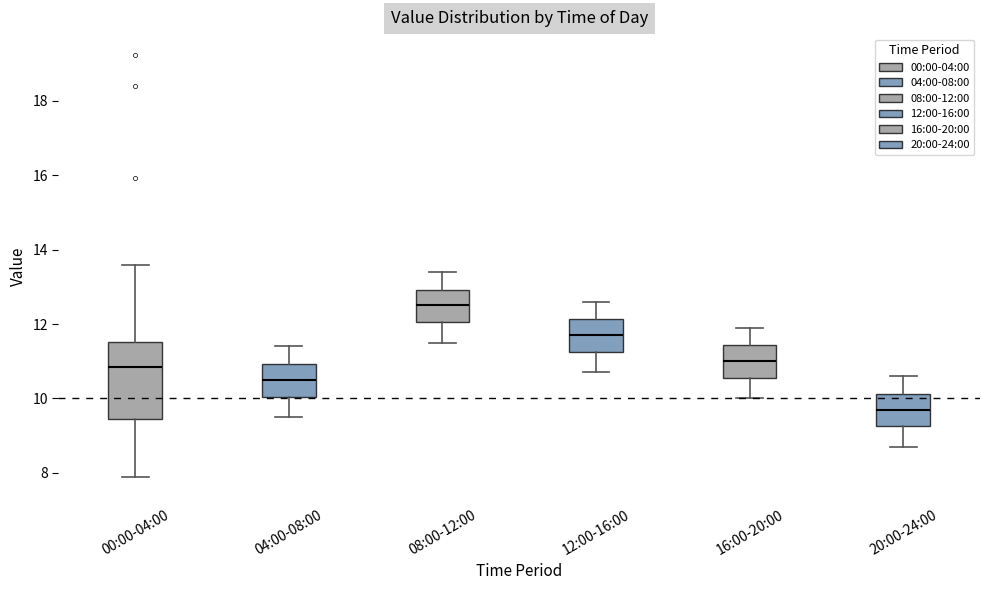

Reading left to right, transcribe this box plot: for each box, give where its median line is, the range the box spans, and where its two whiskers end, as read against the y-axis. The values are not printed on the chart, so give them approximately, as read against the axis.

00:00-04:00: median 10.8, box 9.4 to 11.6, whiskers 8.0 to 13.6
04:00-08:00: median 10.6, box 10.0 to 11.0, whiskers 9.6 to 11.4
08:00-12:00: median 12.6, box 12.0 to 13.0, whiskers 11.6 to 13.4
12:00-16:00: median 11.8, box 11.2 to 12.2, whiskers 10.8 to 12.6
16:00-20:00: median 11.0, box 10.6 to 11.4, whiskers 10.0 to 12.0
20:00-24:00: median 9.8, box 9.2 to 10.2, whiskers 8.8 to 10.6